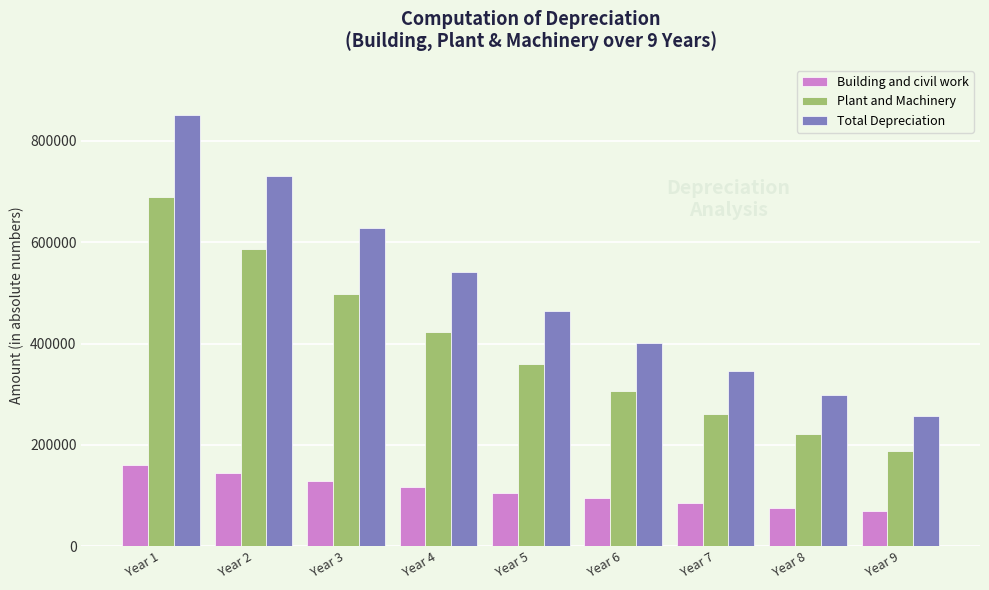

At which category does the chart reach its peak across all series?

Year 1